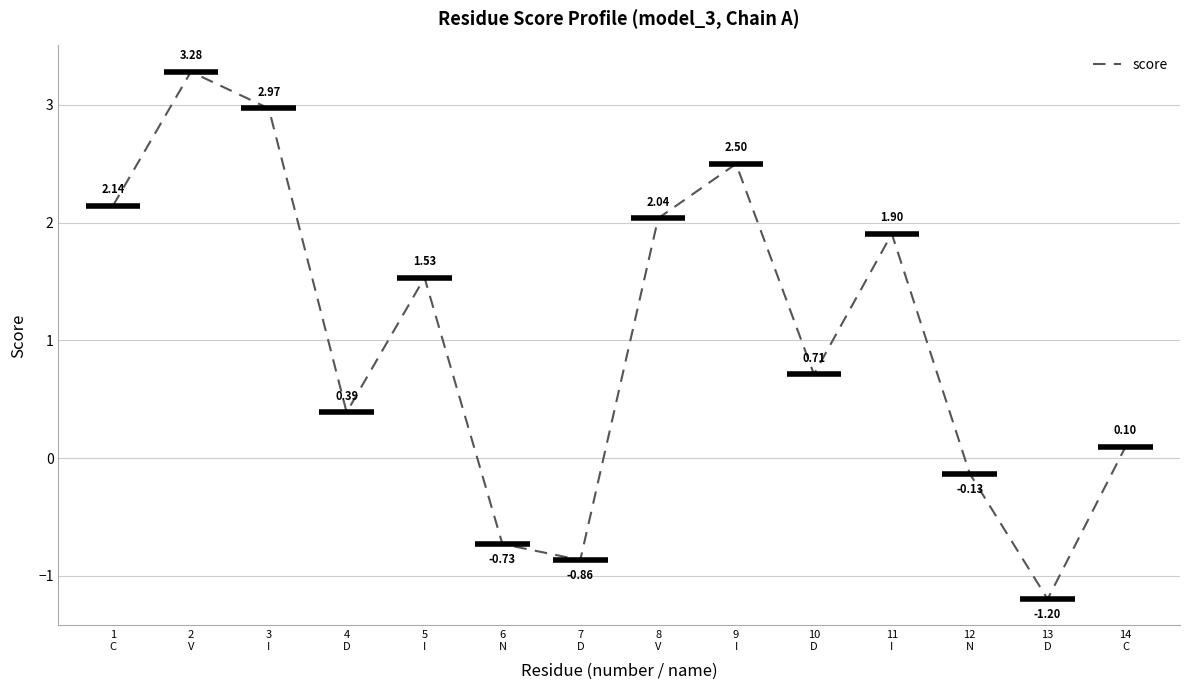

Rank the categories by value from highest to lowest.

2
V, 3
I, 9
I, 1
C, 8
V, 11
I, 5
I, 10
D, 4
D, 14
C, 12
N, 6
N, 7
D, 13
D